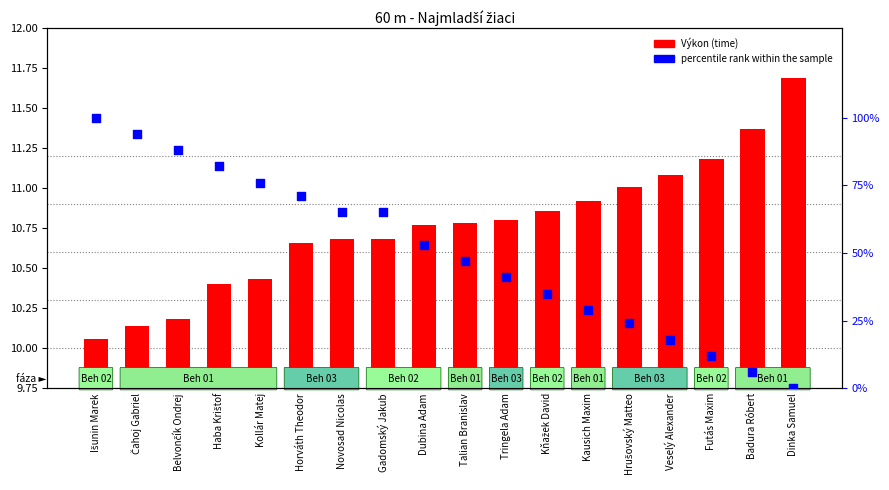

Which series has the largest total across all categories?

percentile rank within the sample